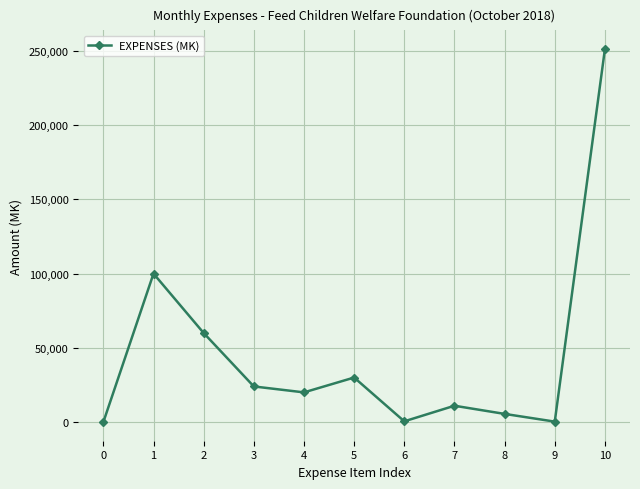

True or false: there are more than 1 points higher than both neighbors.

True